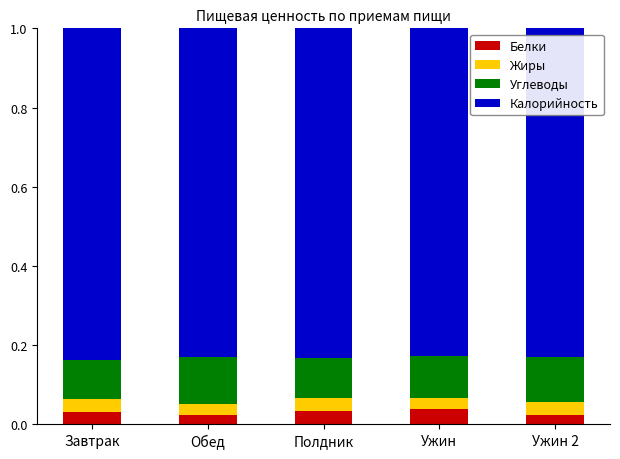

What is the total value across all series at Полдник?

1.0